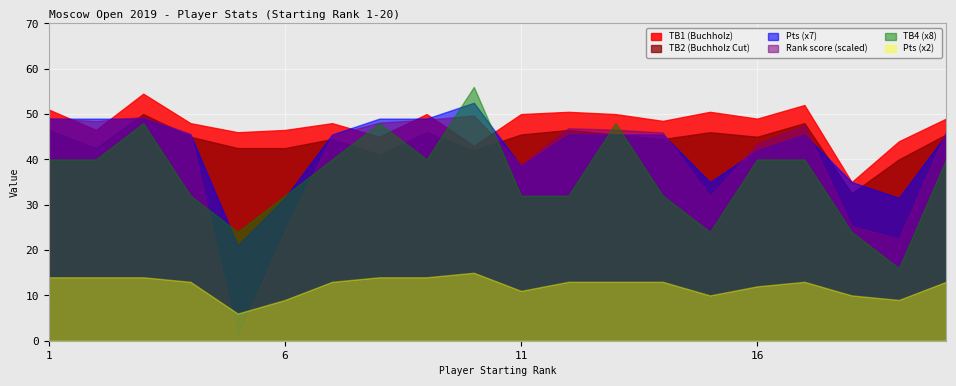

Which series ends up on top after the final intersection of Pts (x2) and Rank score (scaled)?

Rank score (scaled)